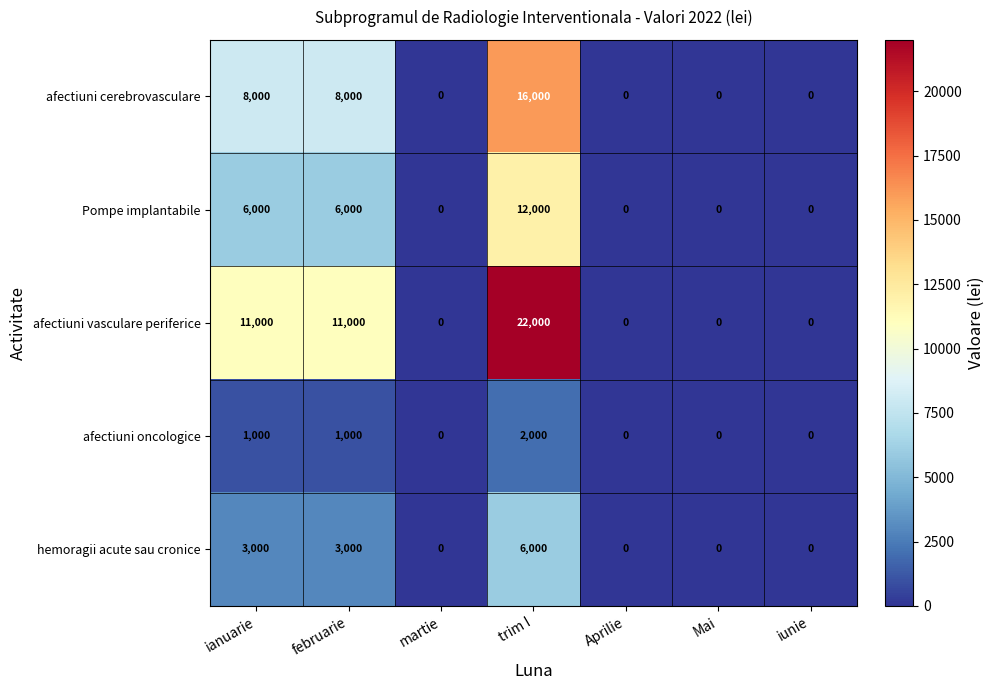

How many afectiuni vasculare periferice values are between 0 and 11000?

6